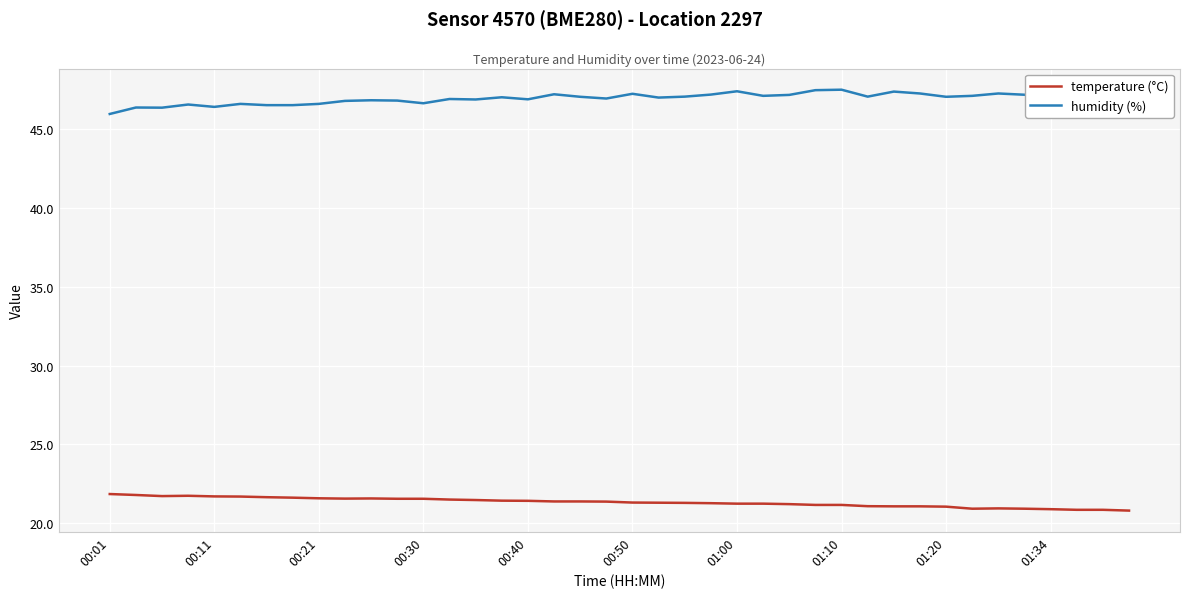

Which series has the largest total across all categories?

humidity (%)